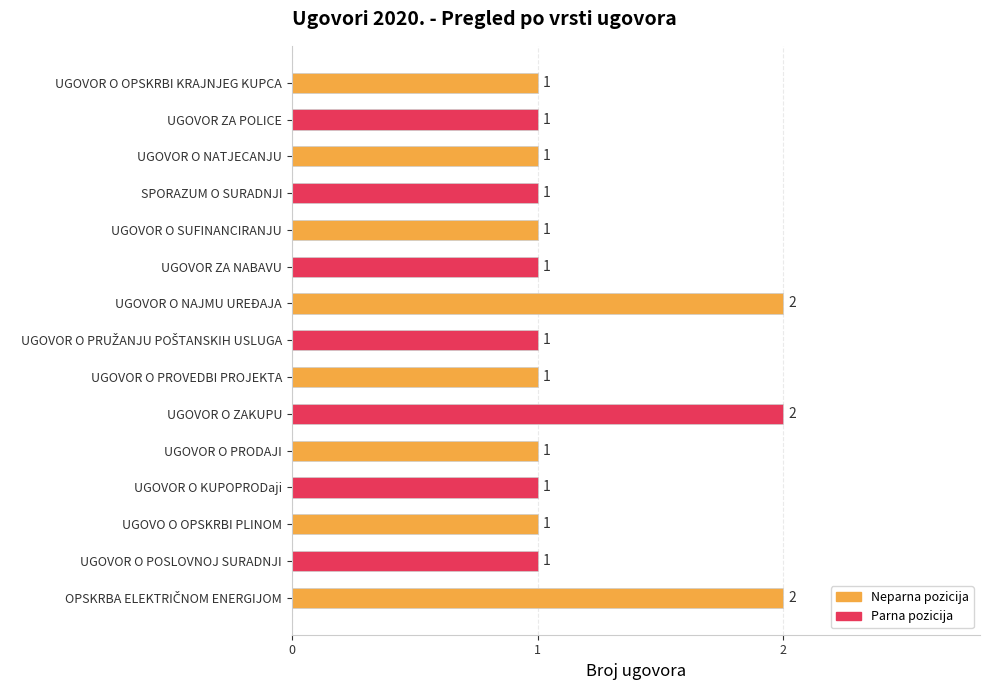

How many bars are there in total?

15